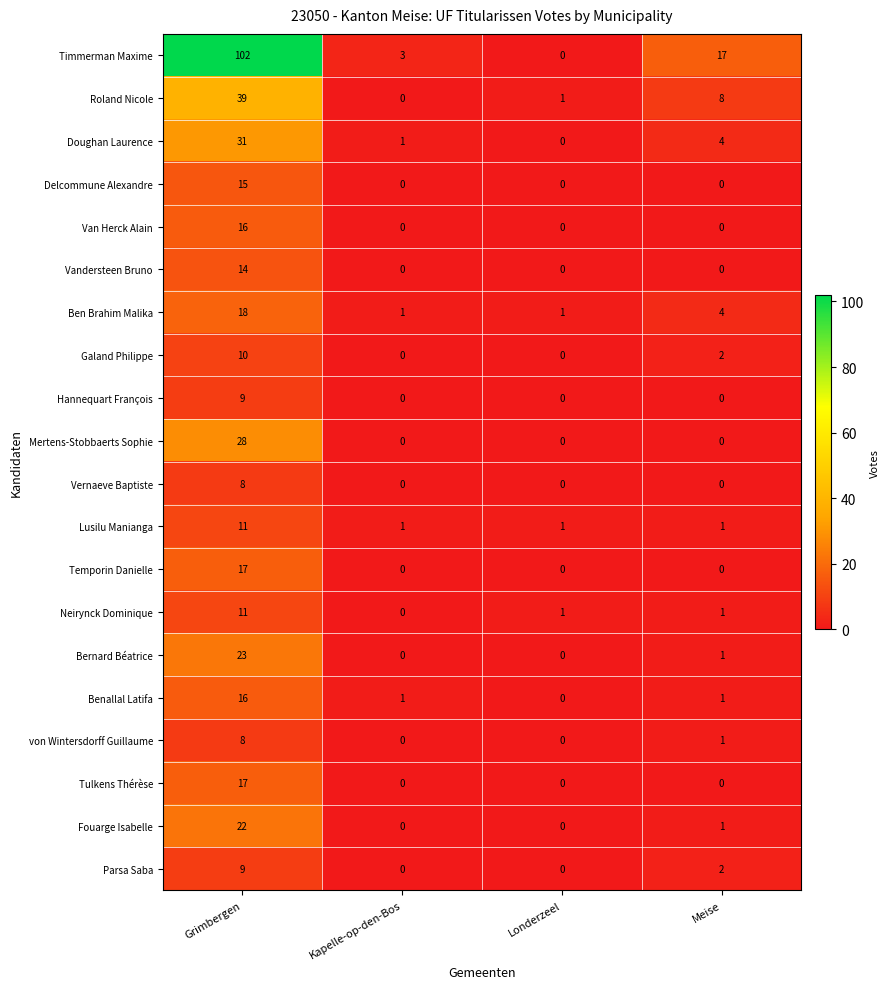

Which category has the lowest value in the Doughan Laurence series?

Londerzeel